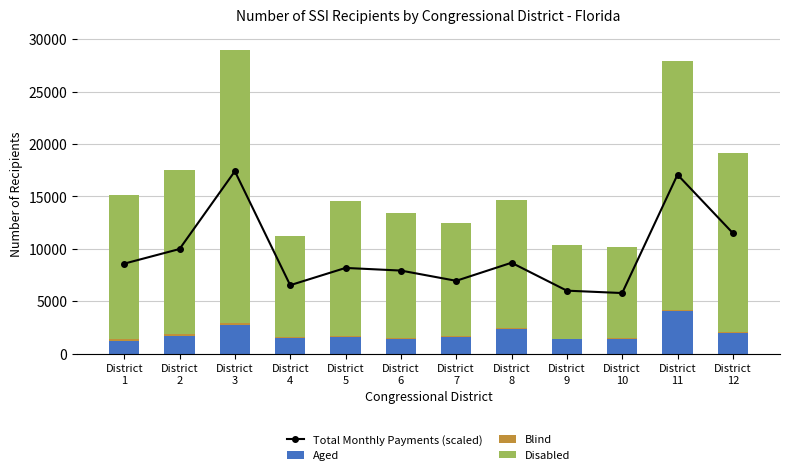

Reading left to right, extract all data points from this chart.

Total Monthly Payments (scaled): District
1=8593.6	District
2=9988.4	District
3=17404.2	District
4=6540.1	District
5=8185.5	District
6=7933.7	District
7=6957.3	District
8=8678.9	District
9=6018.4	District
10=5791.1	District
11=17073.6	District
12=11508.5
Aged: District
1=1260.0	District
2=1732.0	District
3=2699.0	District
4=1508.0	District
5=1556.0	District
6=1401.0	District
7=1579.0	District
8=2368.0	District
9=1388.0	District
10=1397.0	District
11=4036.0	District
12=1954.0
Blind: District
1=131.0	District
2=130.0	District
3=212.0	District
4=106.0	District
5=94.0	District
6=119.0	District
7=131.0	District
8=94.0	District
9=55.0	District
10=77.0	District
11=177.0	District
12=91.0
Disabled: District
1=13773.0	District
2=15658.0	District
3=26096.0	District
4=9626.0	District
5=12907.0	District
6=11866.0	District
7=10740.0	District
8=12189.0	District
9=8912.0	District
10=8707.0	District
11=23712.0	District
12=17091.0